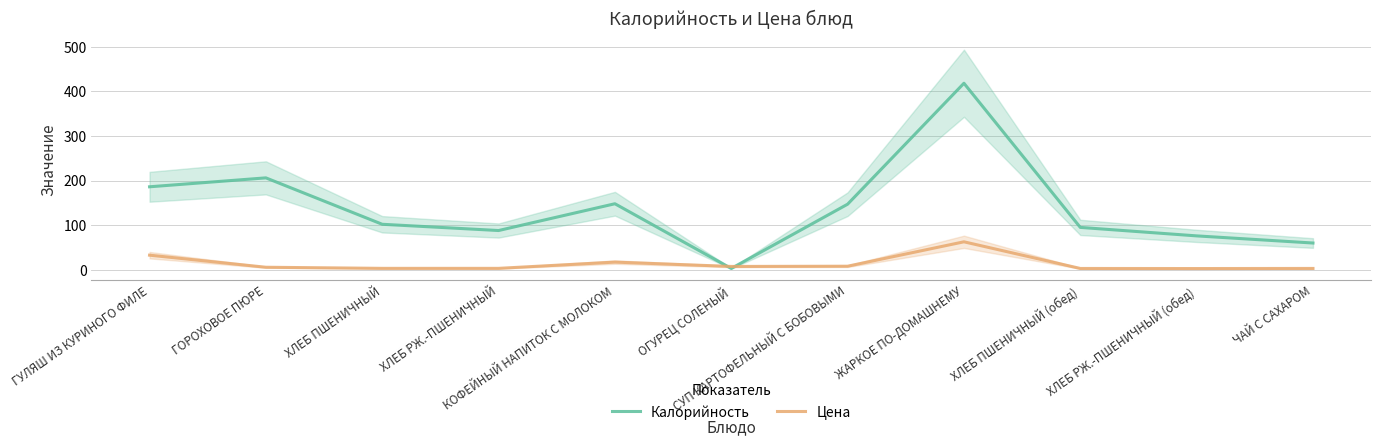

List the series in order of their overall mean, highest first.

Калорийность, Цена